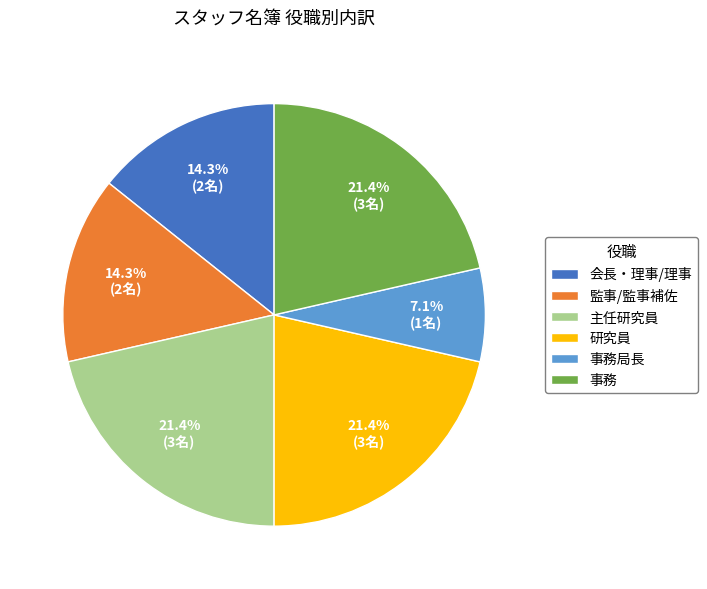

True or false: 研究員 accounts for 13% of the total.

False